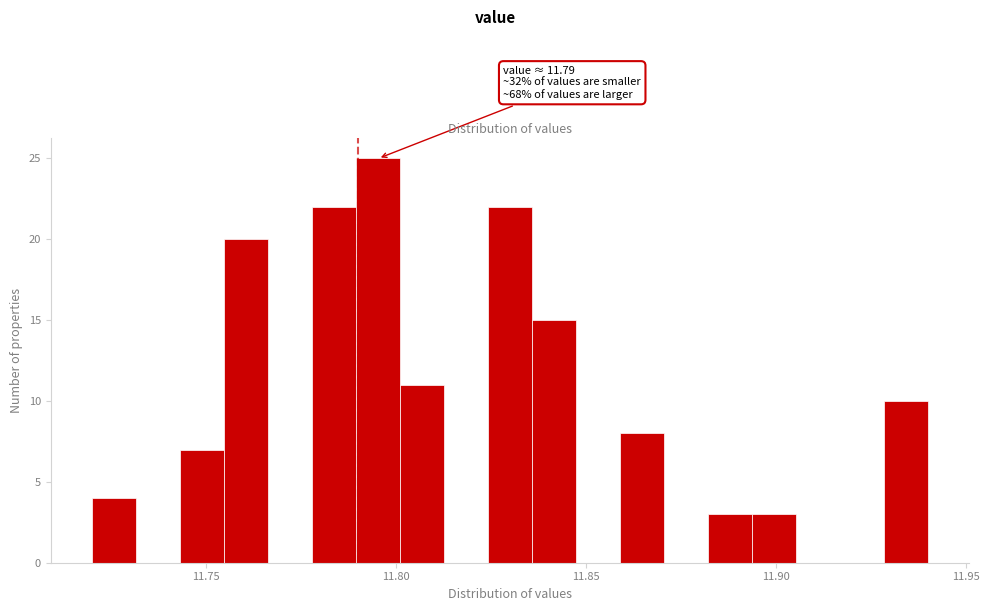

Around what value on the x-axis is the tallest bar? Give the approximate position of its centre, as read against the axis.

11.795